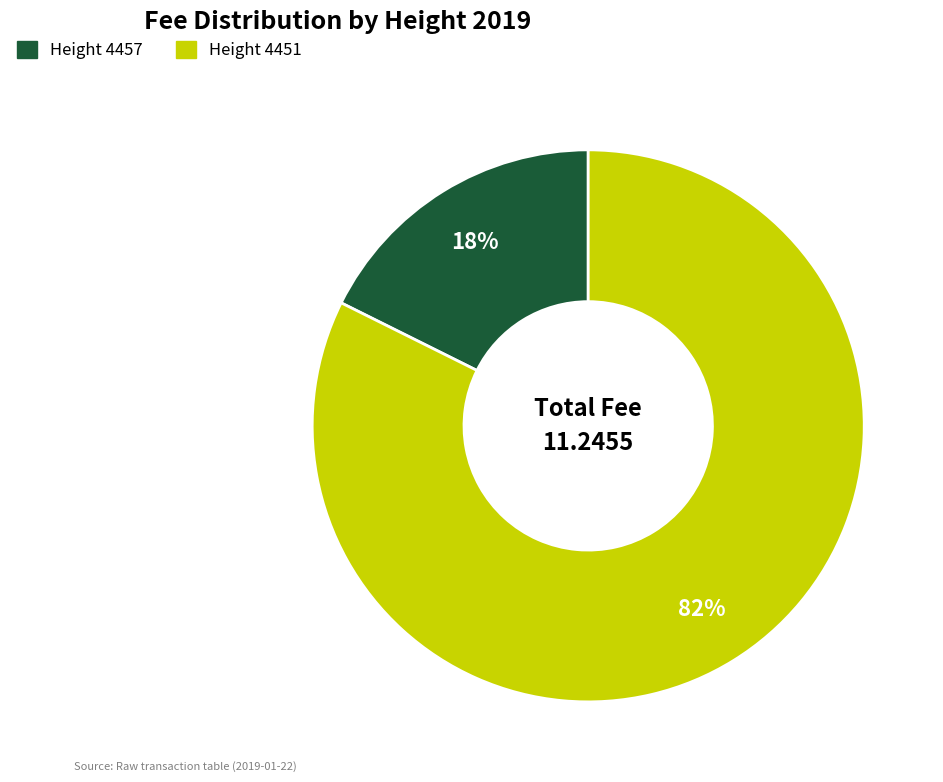

Count the number of slices in the pie.

2